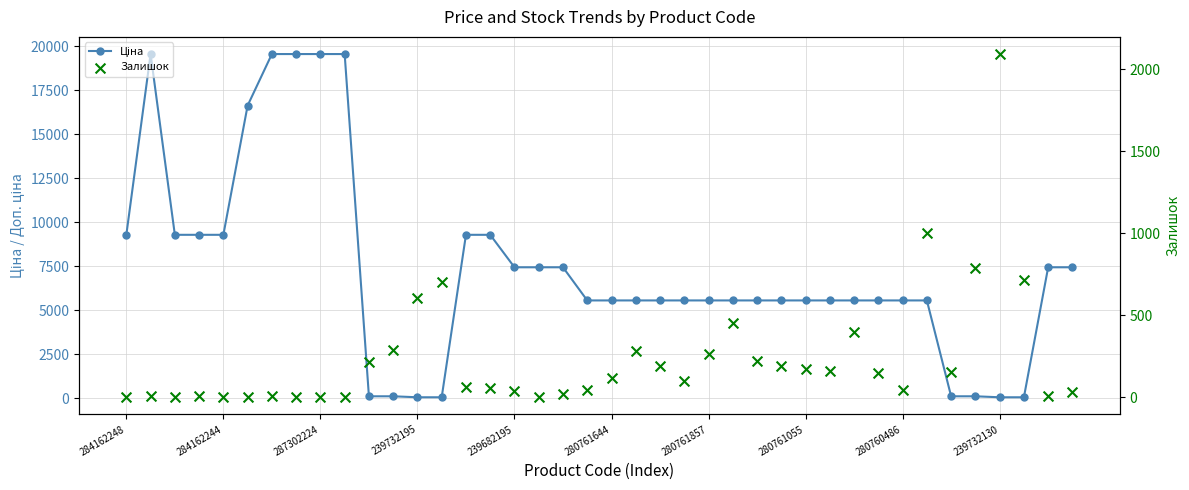

Which series contains the highest Y value?

Ціна